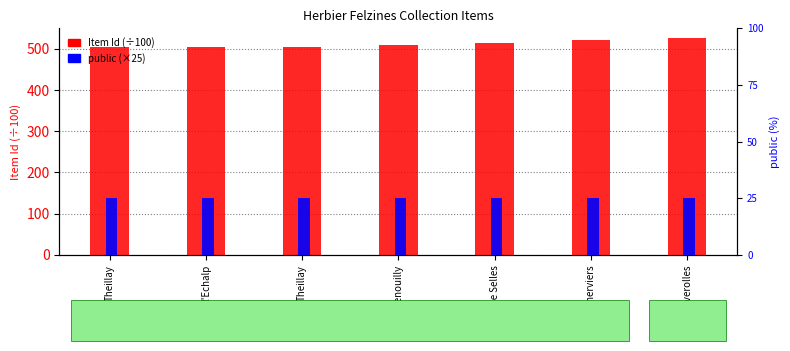

What value does the public (×25) series have at route de Selles?

25.0